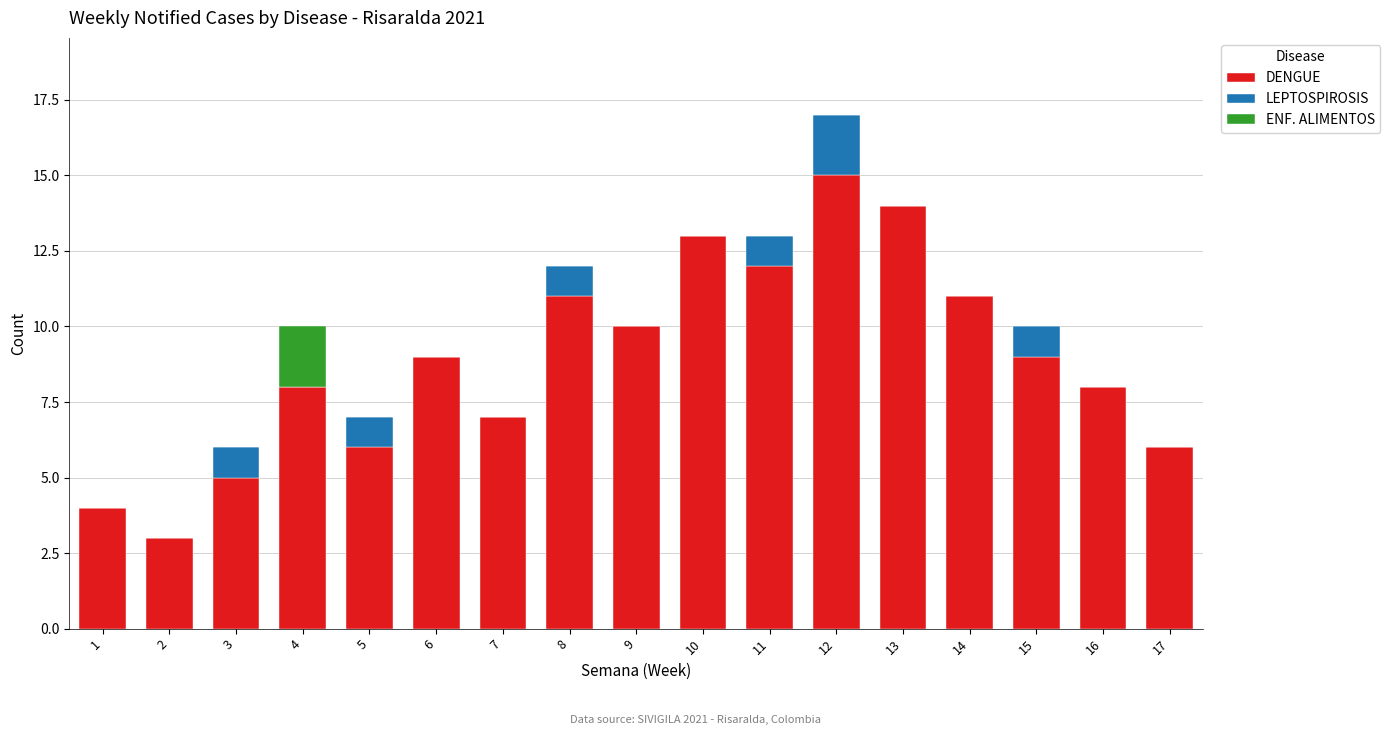

What is the sum of all DENGUE values?

151